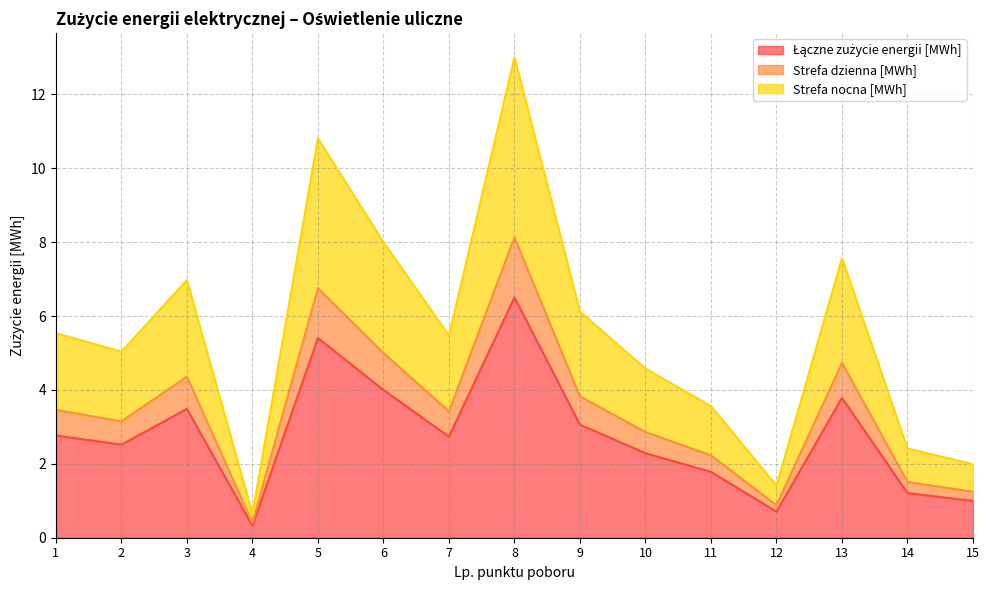

Which category has the highest value in the Łączne zużycie energii [MWh] series?

8